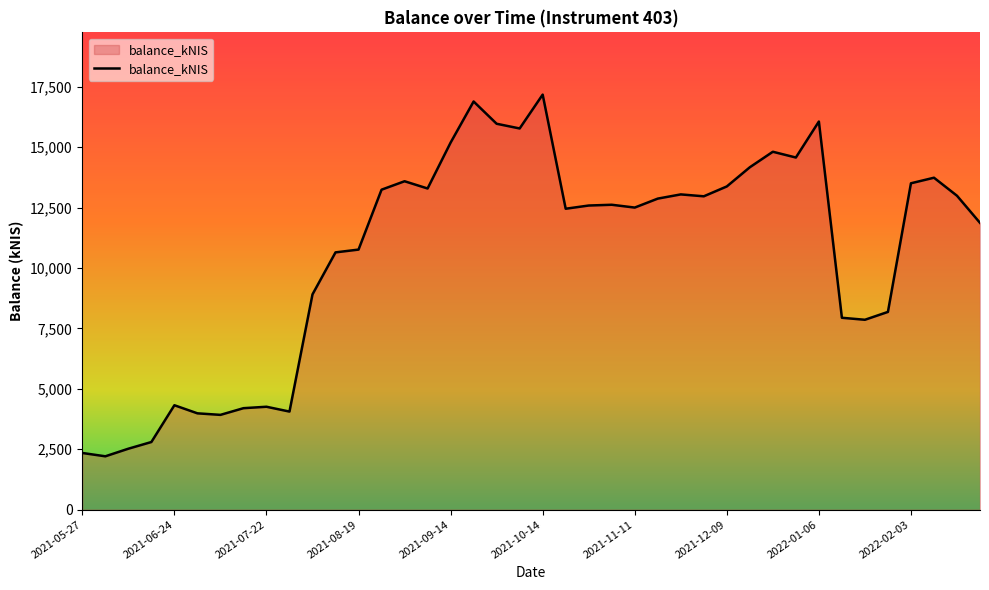

What is the smallest value displayed?

2206.8